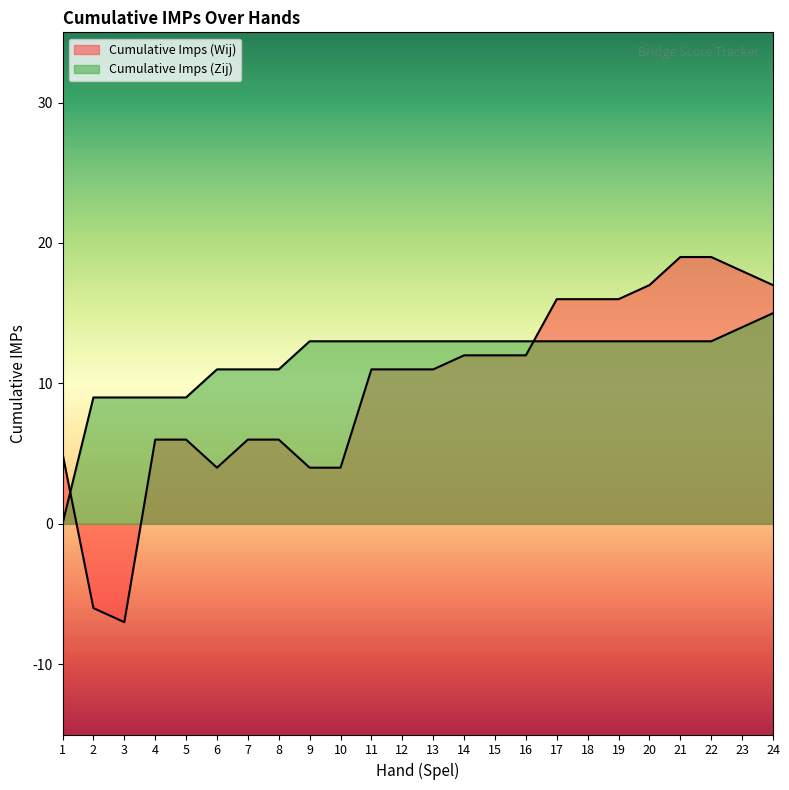

The value of Cumulative Imps (Zij) at 3 is 4. True or false?

False